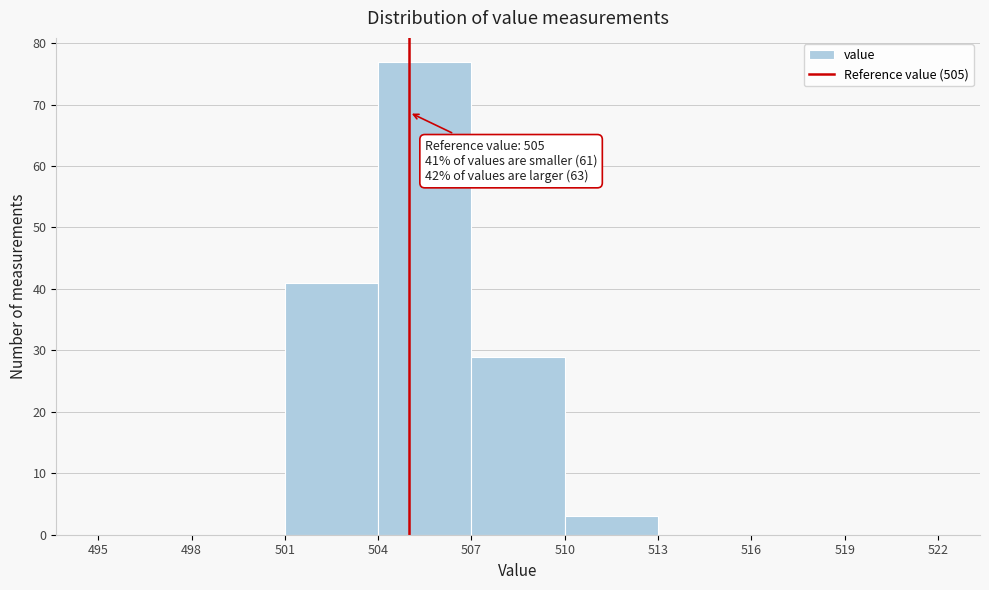

Over which range of the x-axis is the bar tallest?

504 to 507